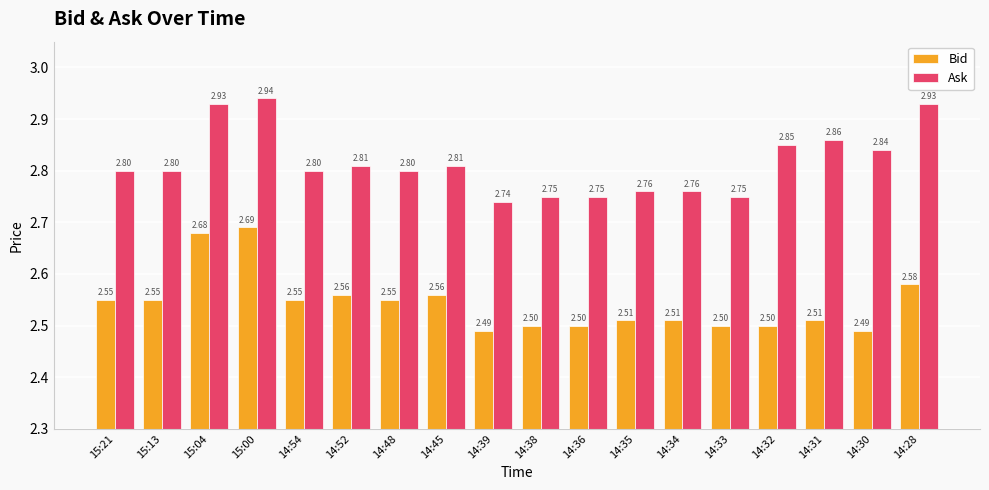

Which series has the largest range (max minus min)?

Bid